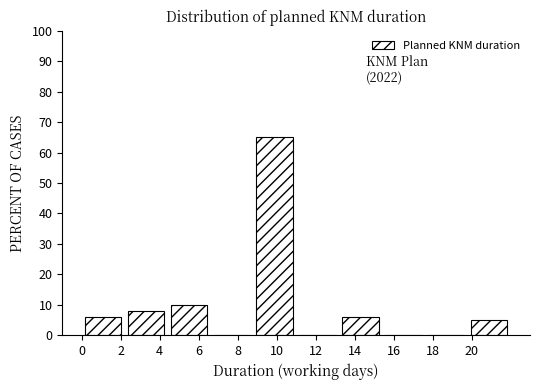

Over which range of the x-axis is the bar tallest?

8.8 to 11.0